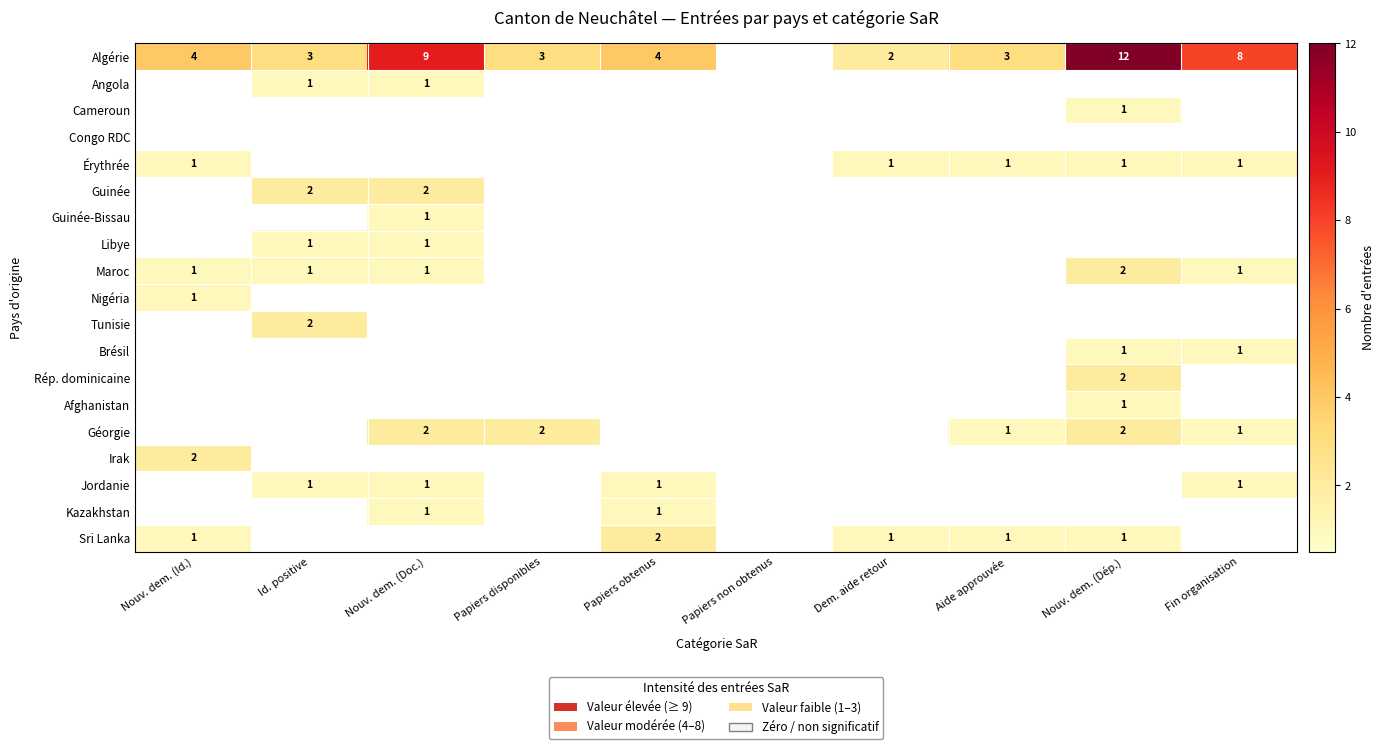

What is the difference between the Algérie values at Fin organisation and Id. positive?

5